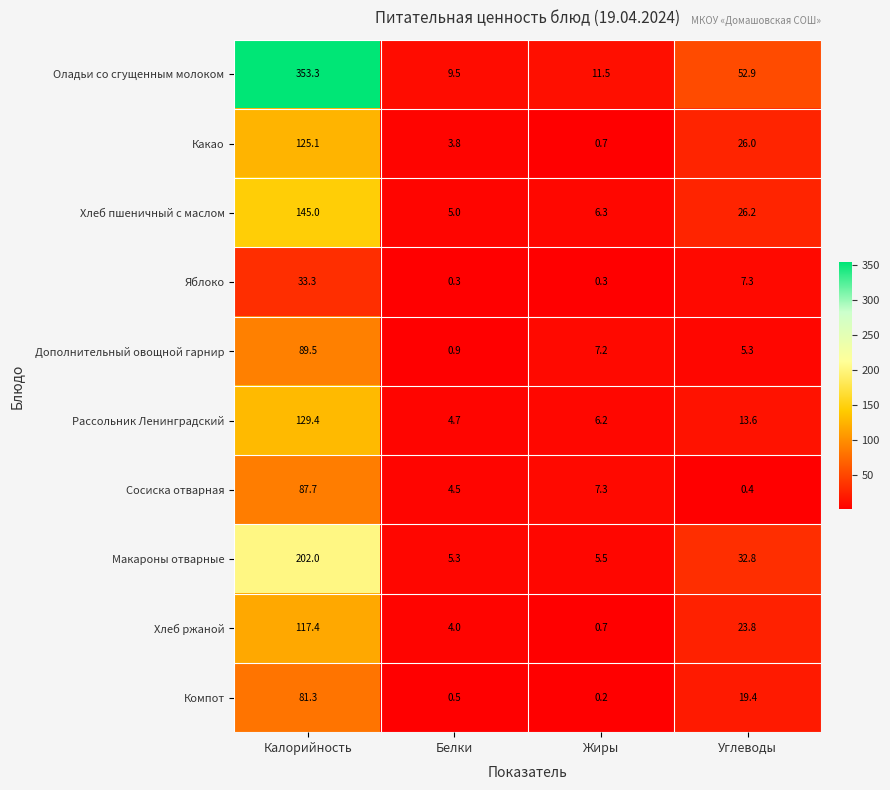

Which category has the highest value across all series?

Калорийность